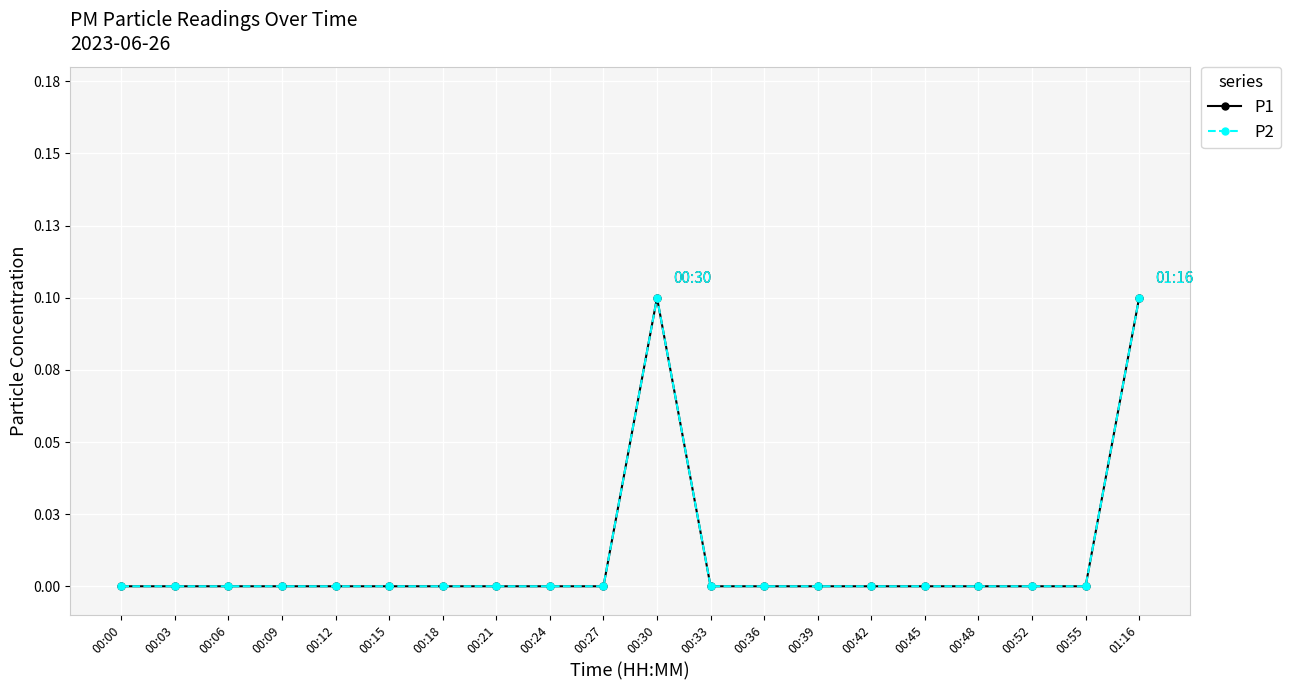

The P1 series shows 0.0 at 00:12. True or false?

True